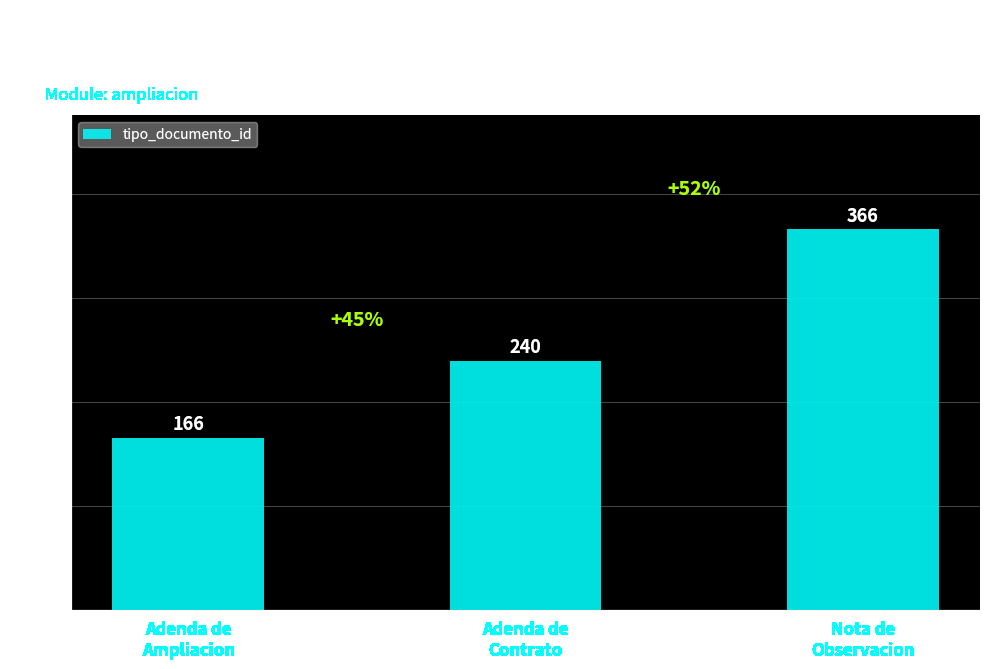

What is the label of the 2nd bar from the left?

Adenda de
Contrato